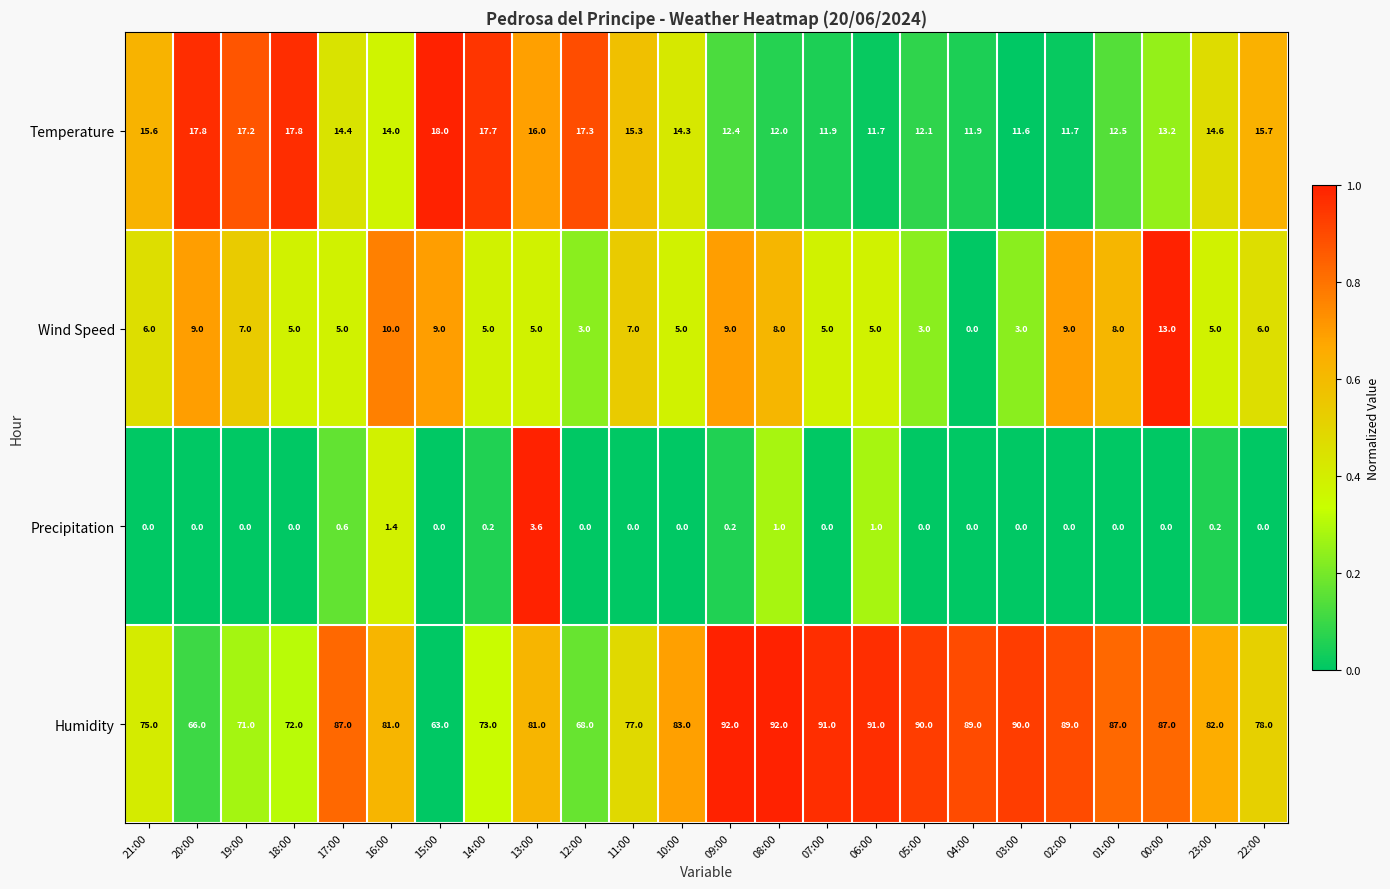

Rank the series at 20:00 from lowest to highest value.

Precipitation, Wind Speed, Temperature, Humidity